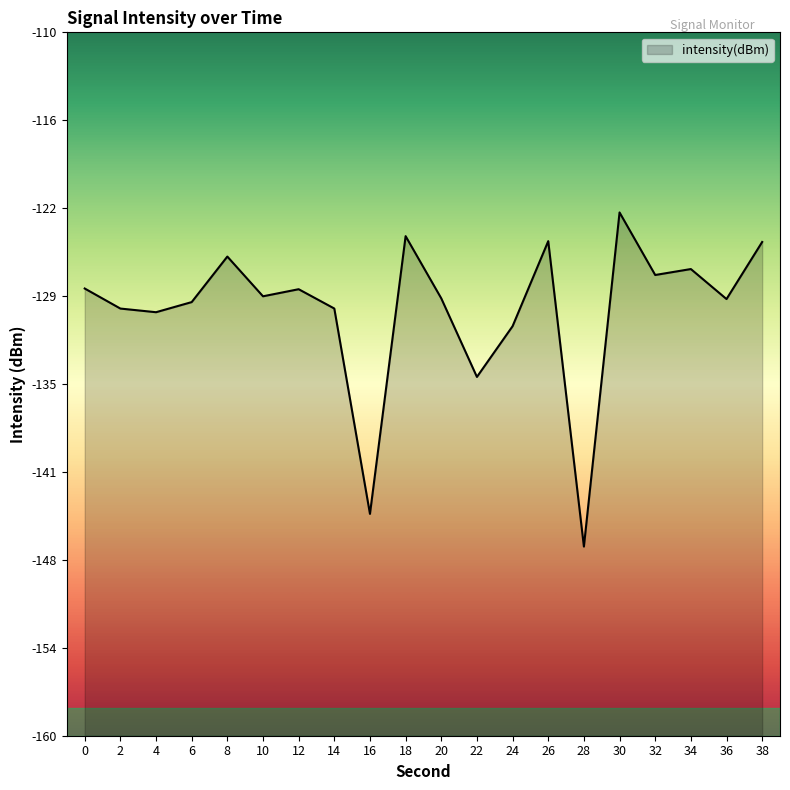

Where does the data first go above -128?

8